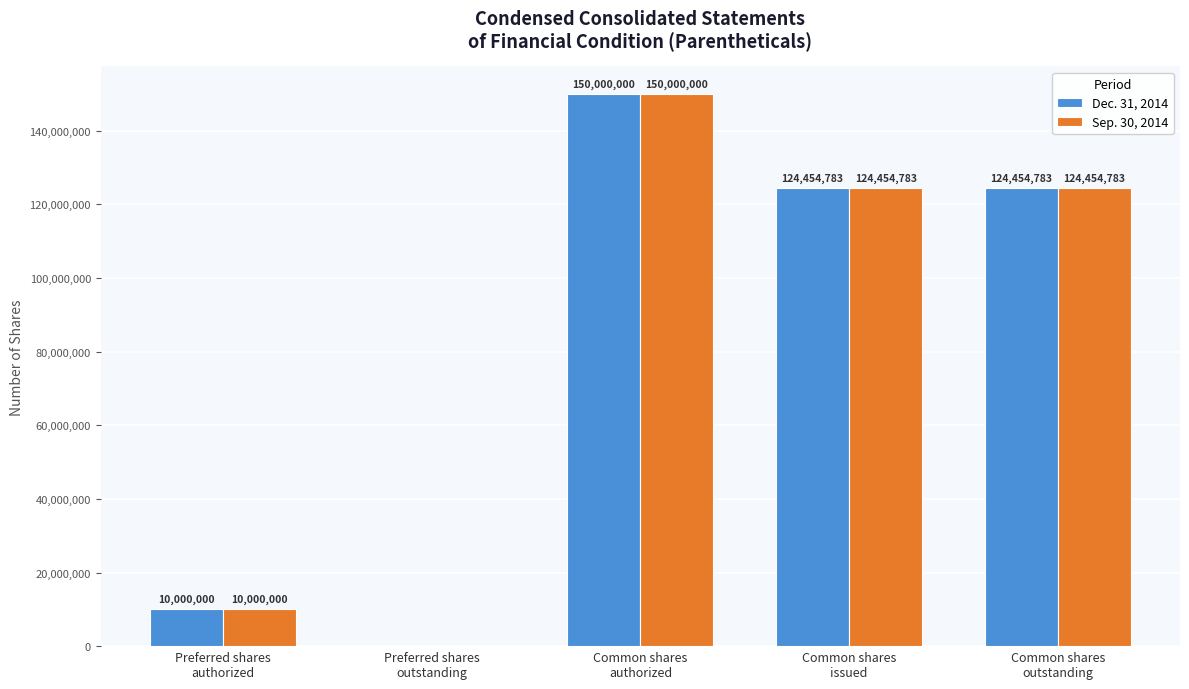

How many data points does each series have?

5